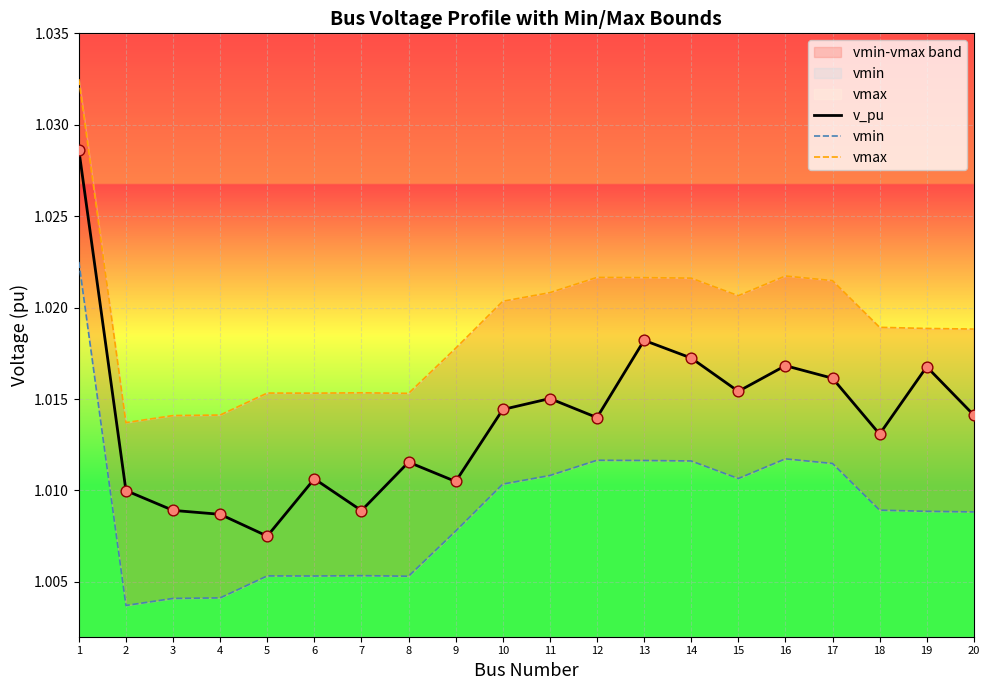

What are all the series names shown in the legend?

v_pu, vmin, vmax